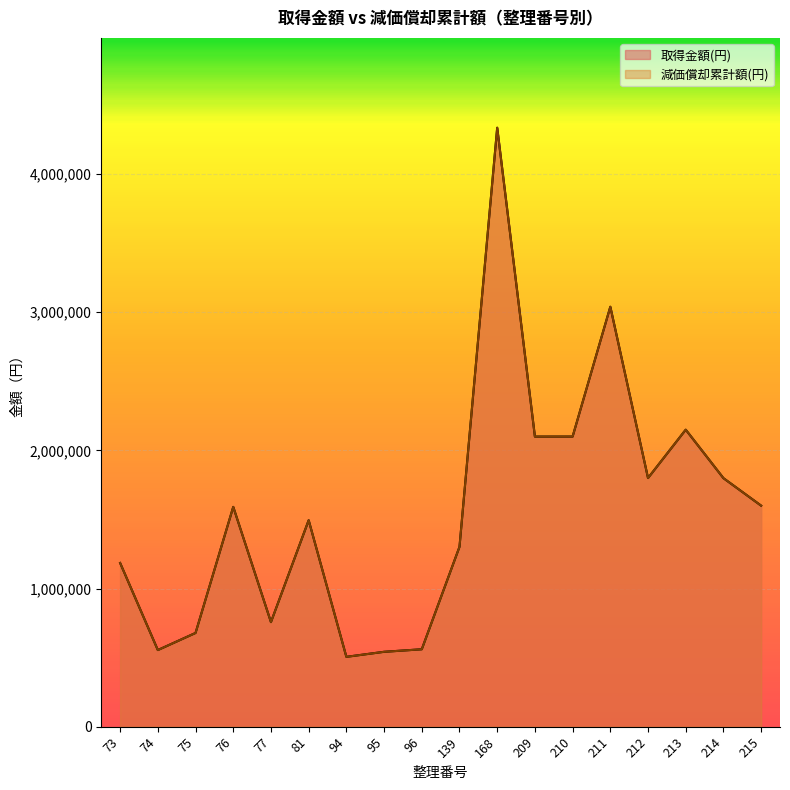

How many interior local peaks does the 取得金額(円) series have?

5